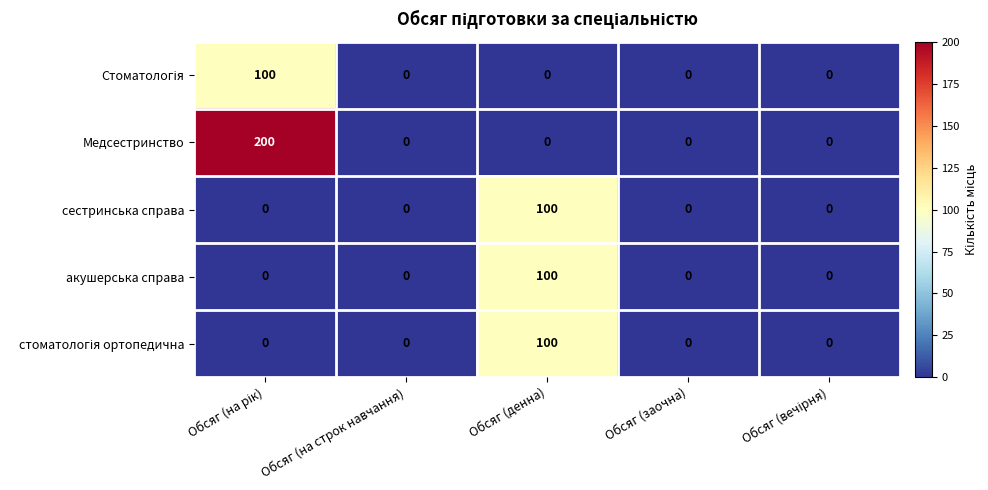

What is the sum of all Медсестринство values?

200